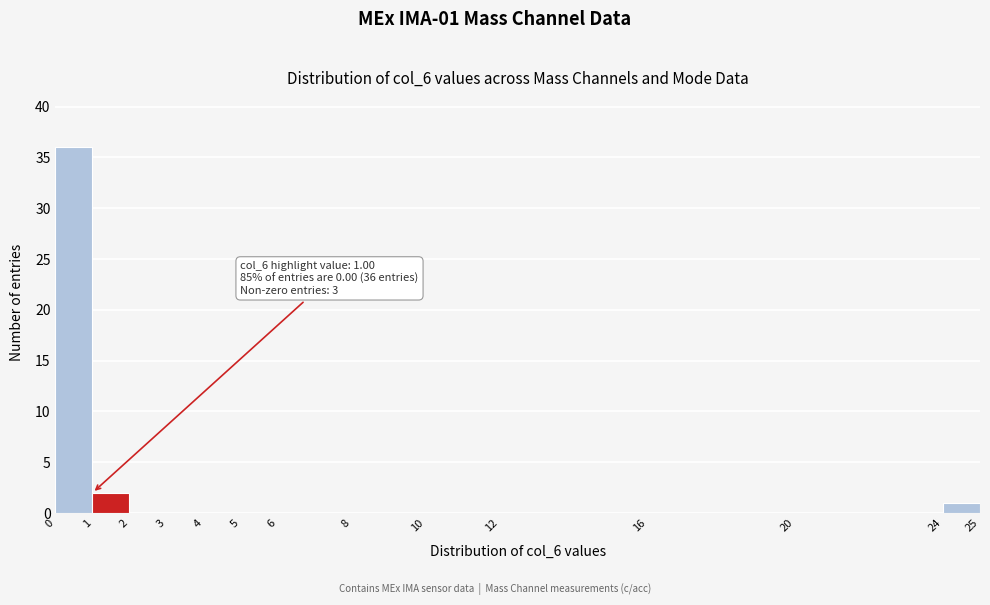

Which range on the x-axis has the tallest bar?

0 to 1